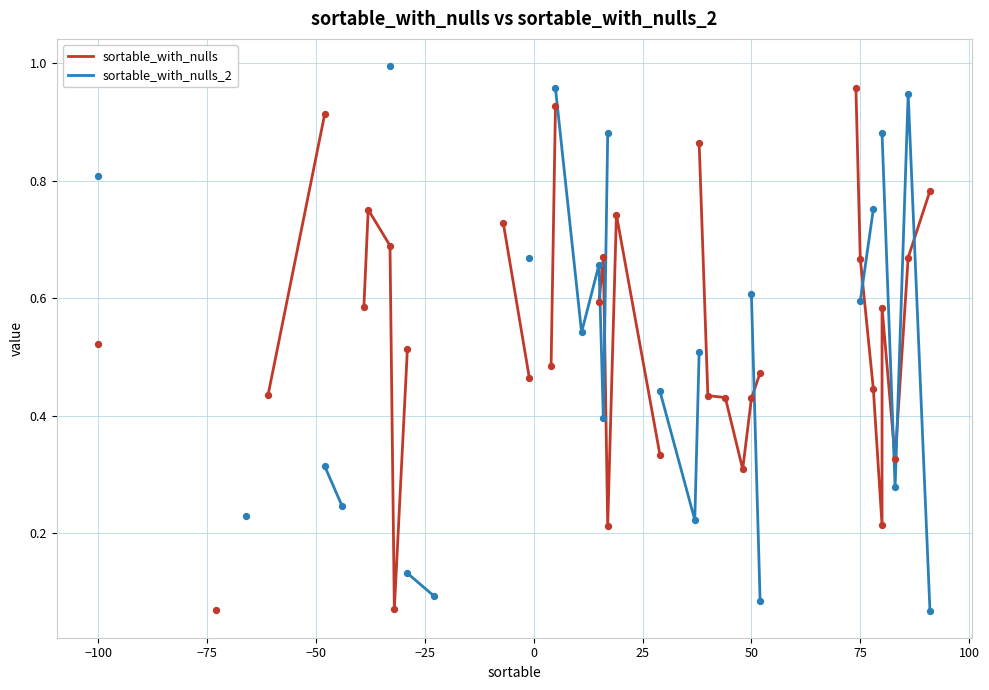

What are all the series names shown in the legend?

sortable_with_nulls, sortable_with_nulls_2